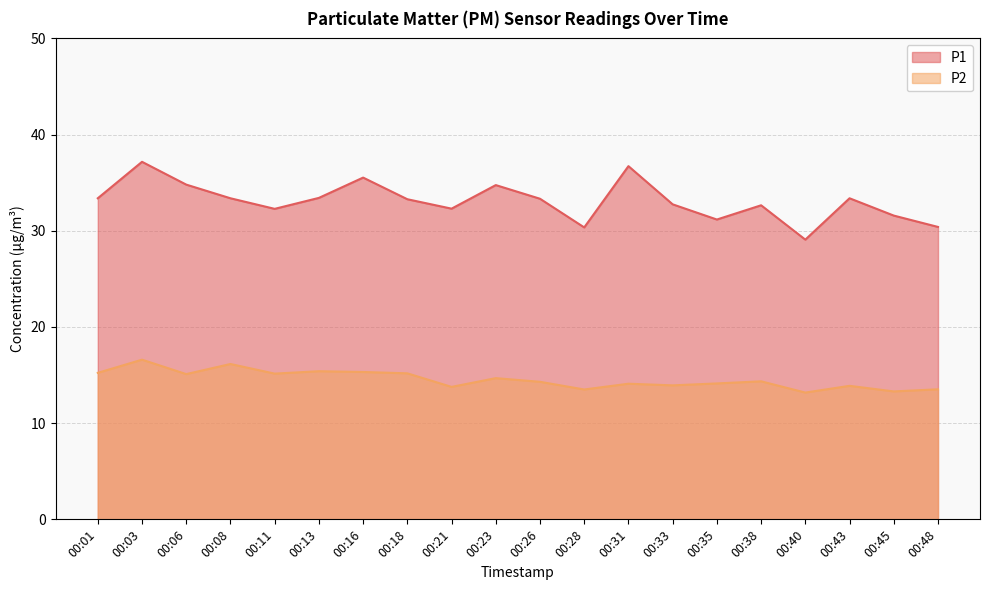

At 00:21, list the series in order from largest to smallest.

P1, P2